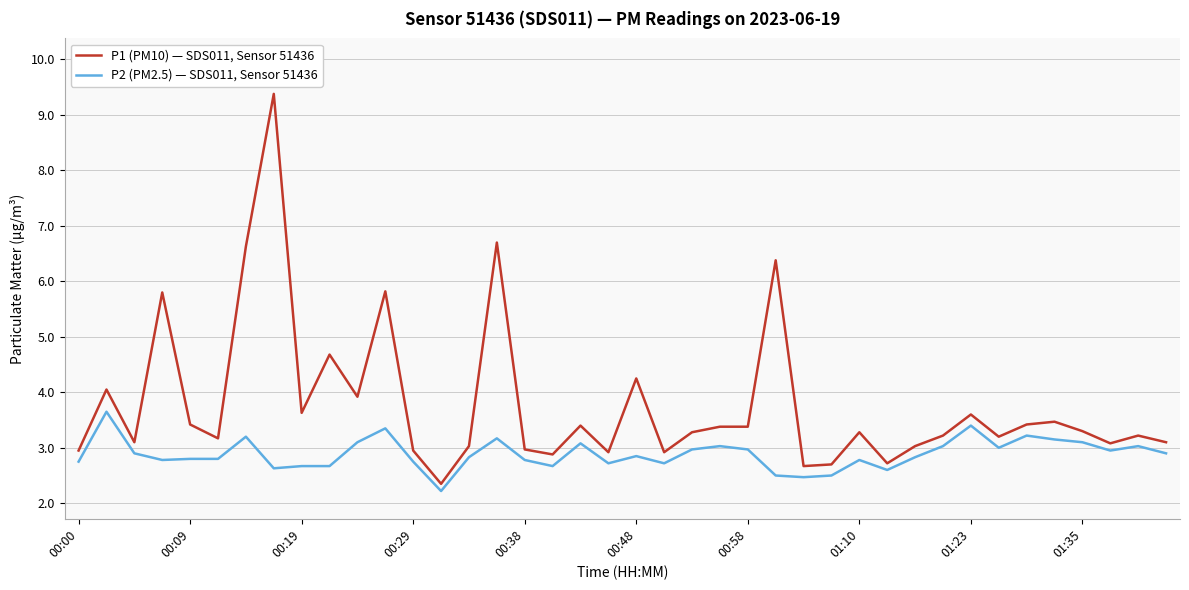

What is the difference between the maximum and minimum values in the P2 (PM2.5) — SDS011, Sensor 51436 series?

1.4